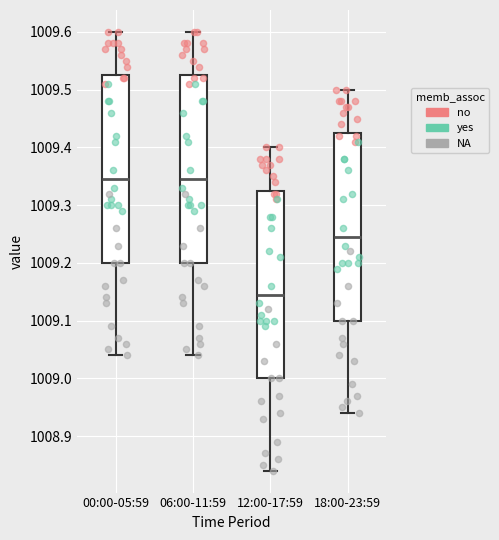

Where is the upper edge of the box for 12:00-17:59 on the y-axis? The values are not printed on the chart, so give them approximately, as read against the axis.

1009.33